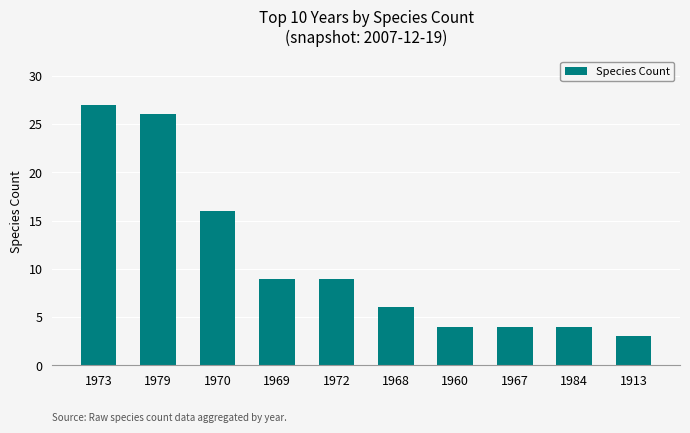

Are the bars grouped side by side (vs. stacked)?

No